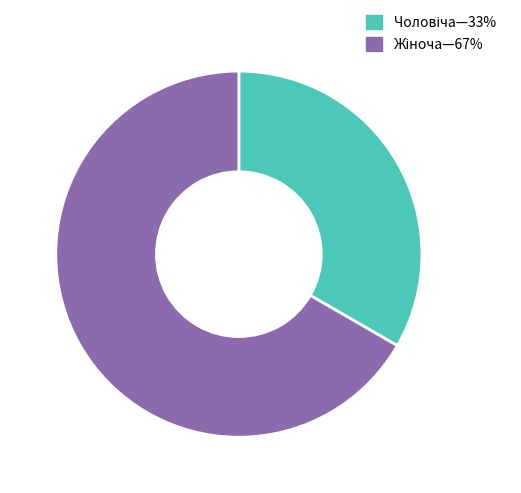

Is there any slice that represents more than half of the pie?

Yes